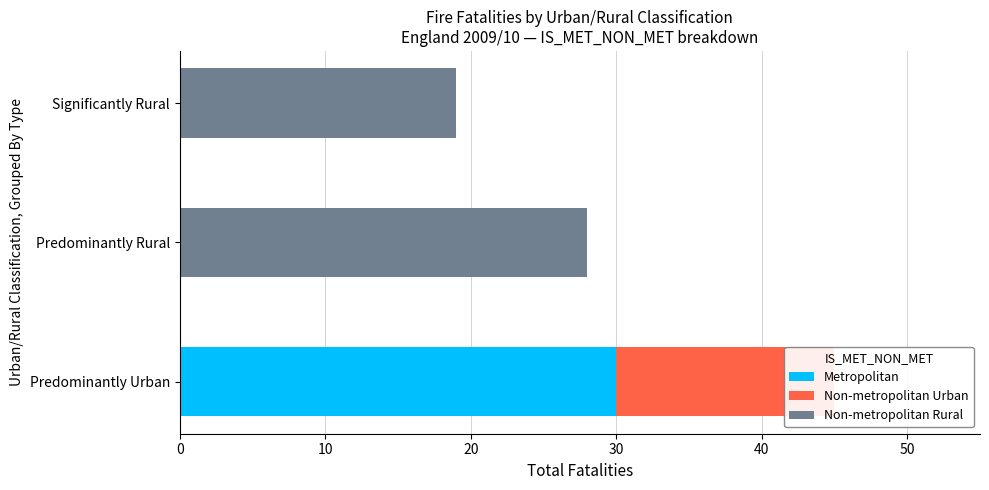

How many Non-metropolitan Rural values are between 0 and 28?

3